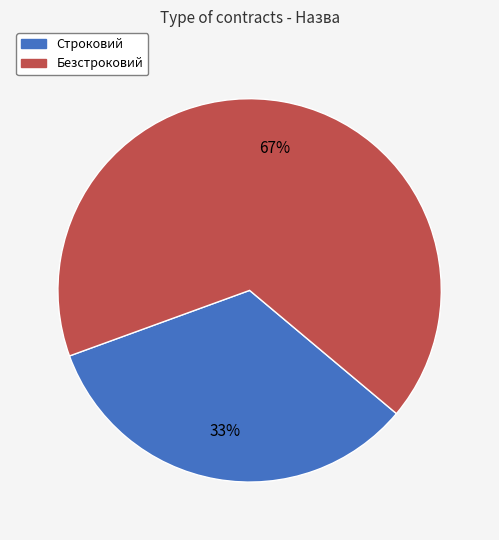

Between Безстроковий and Строковий, which is larger?

Безстроковий